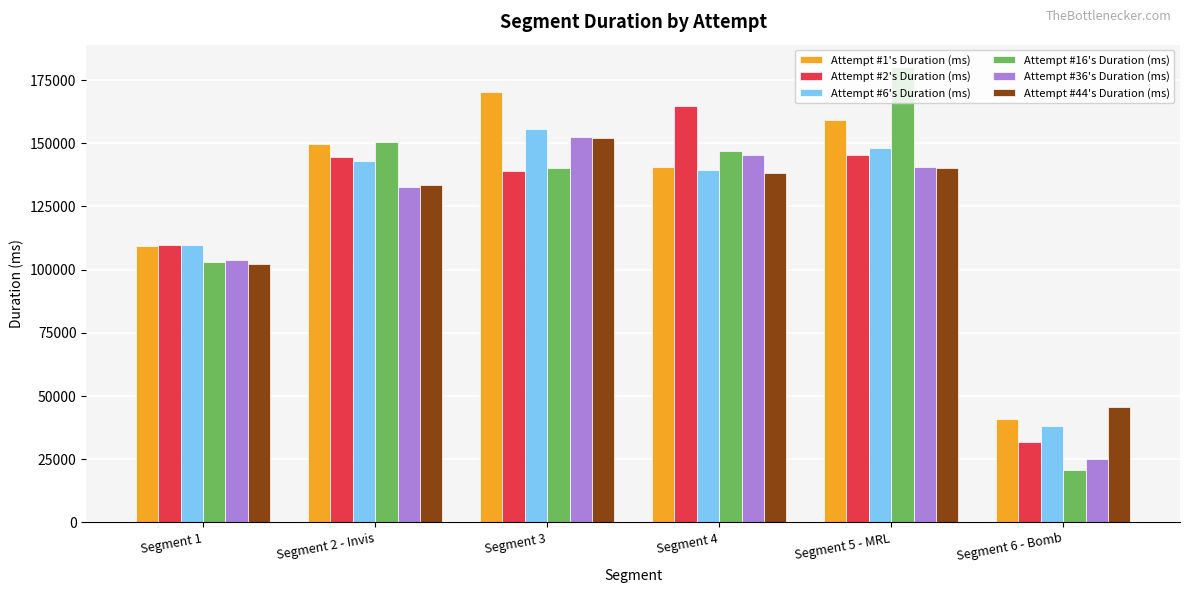

What are all the series names shown in the legend?

Attempt #1's Duration (ms), Attempt #2's Duration (ms), Attempt #6's Duration (ms), Attempt #16's Duration (ms), Attempt #36's Duration (ms), Attempt #44's Duration (ms)